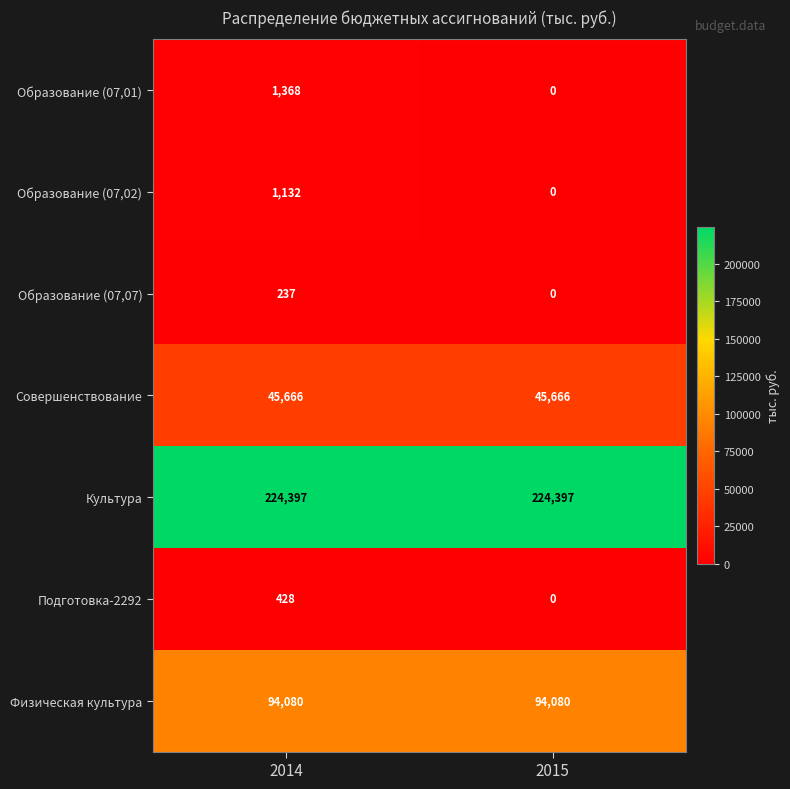

Which series has the largest total across all categories?

Культура